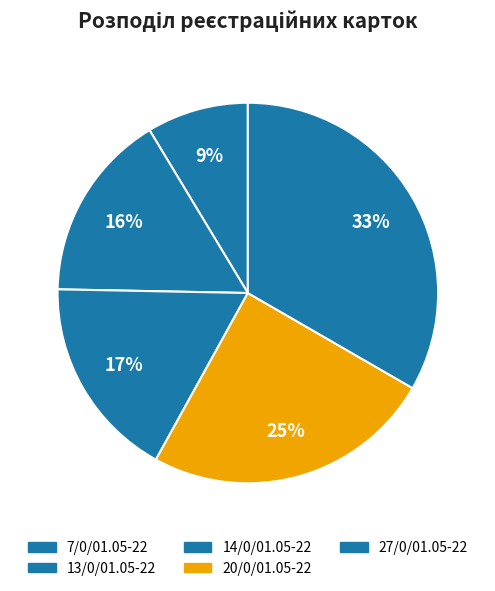

Count the number of slices in the pie.

5